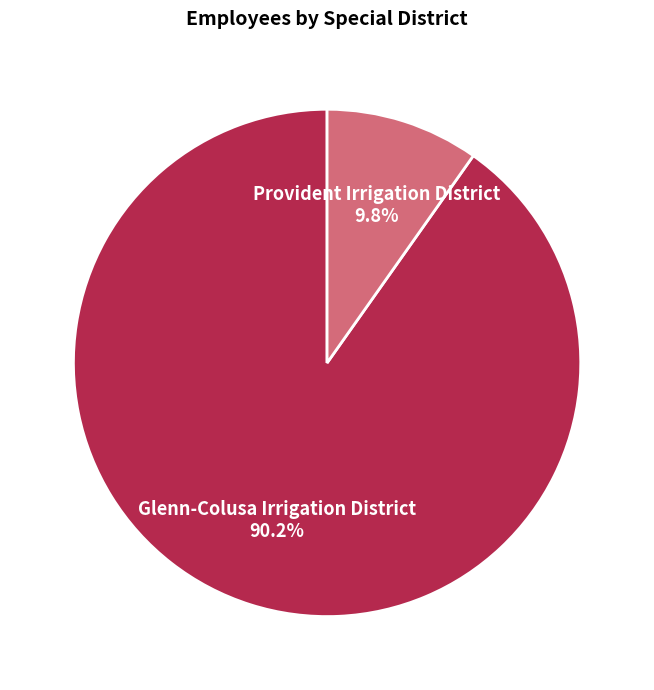

To the nearest percent, what portion does Glenn-Colusa Irrigation District represent?

90%